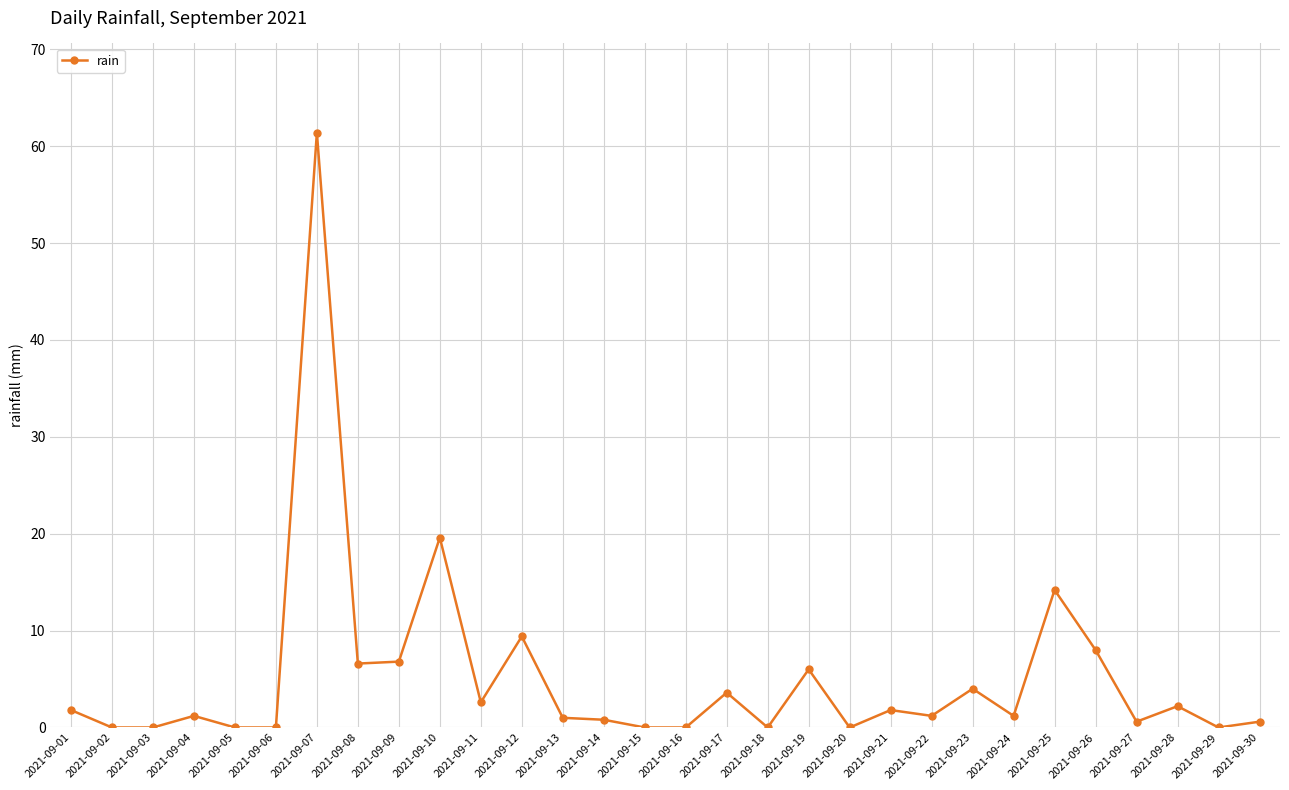

True or false: the data shows 0.0 at 2021-09-15.

True